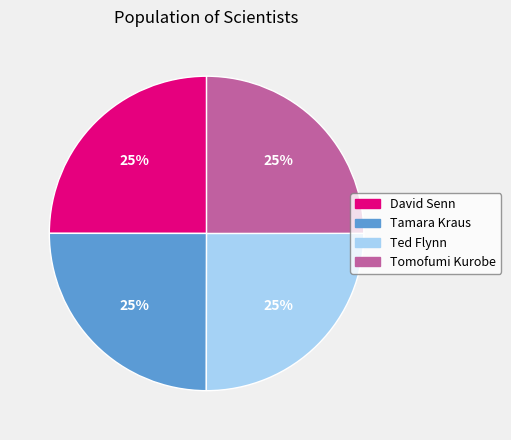

Count the number of slices in the pie.

4